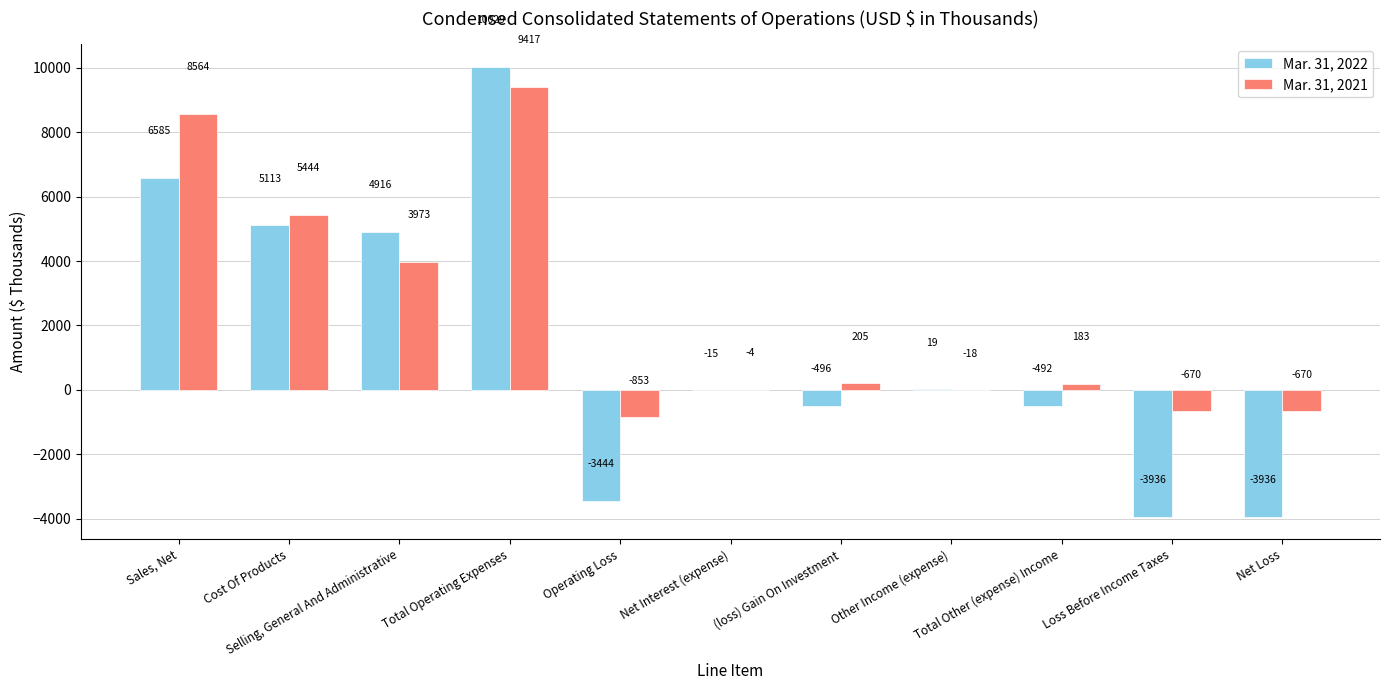

Is the value of Mar. 31, 2022 at Selling, General And Administrative greater than the value of Mar. 31, 2021 at Loss Before Income Taxes?

Yes